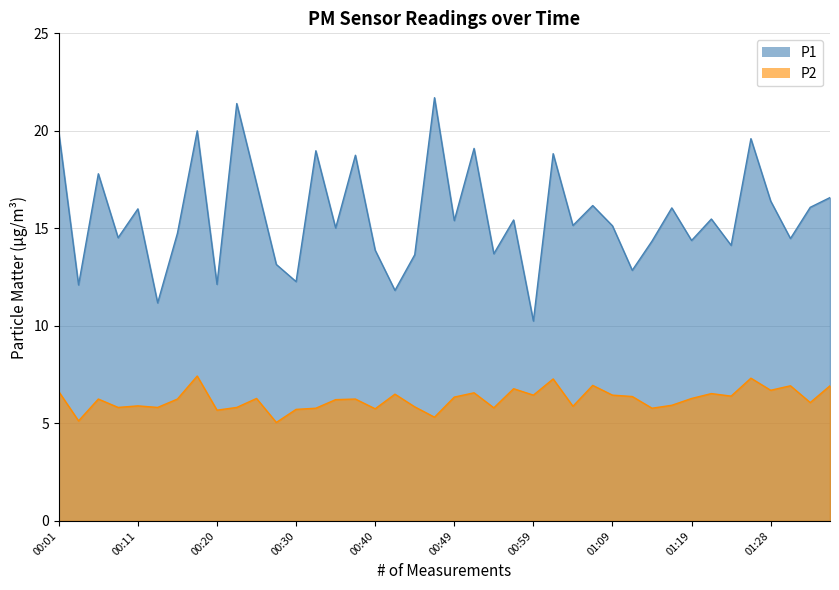

Is it true that P2 equals 6.7 at 01:28?

True